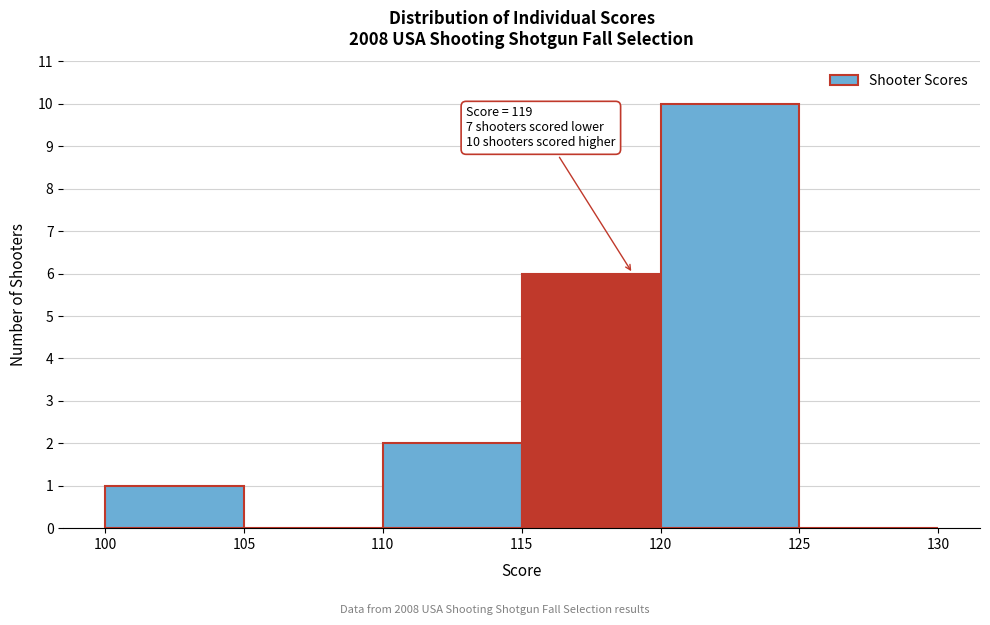

Which range on the x-axis has the tallest bar?

120 to 125